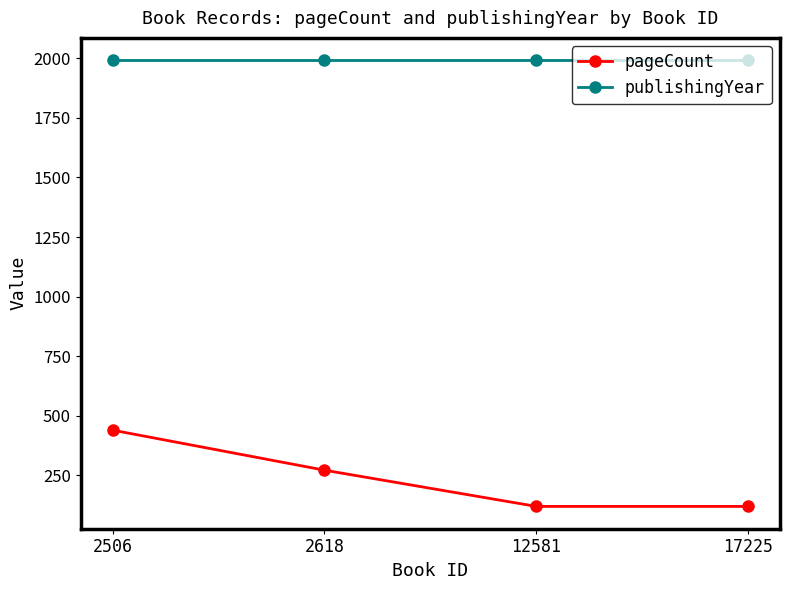

Rank the series at 2506 from lowest to highest value.

pageCount, publishingYear